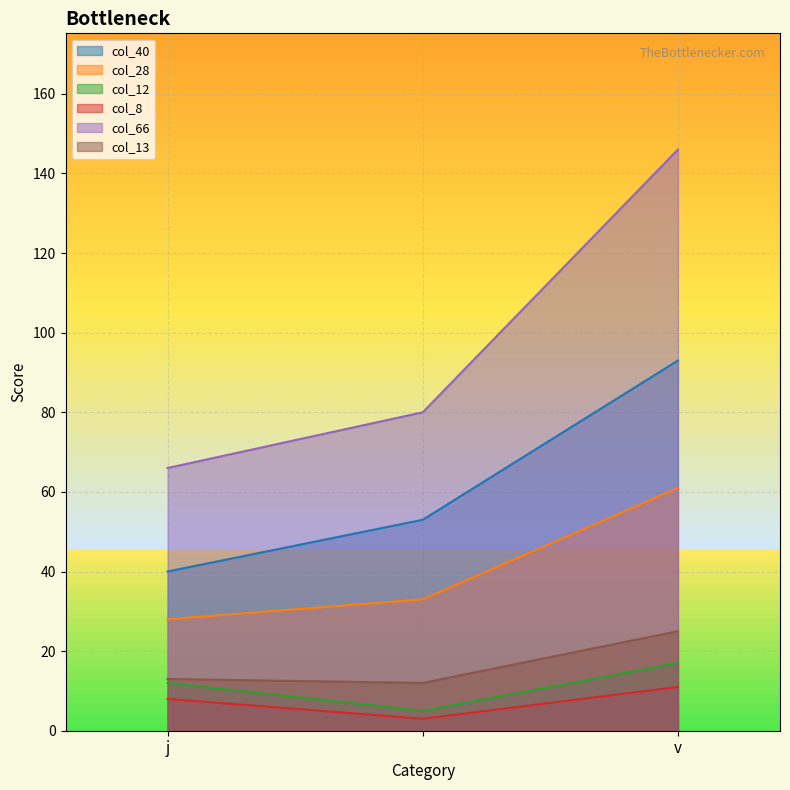

What is the total value across all series at v?

353